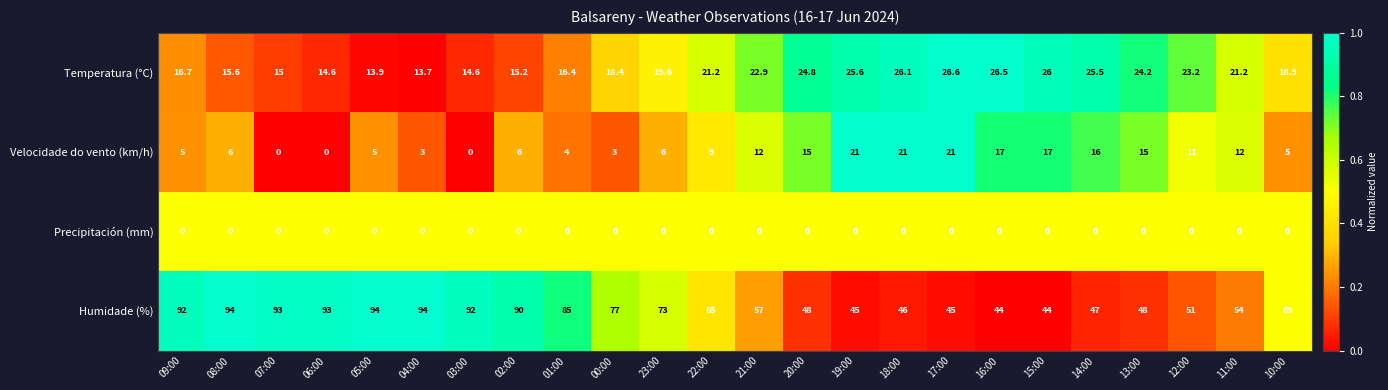

List the series in order of their peak value, lowest first.

Precipitación (mm), Velocidade do vento (km/h), Temperatura (°C), Humidade (%)